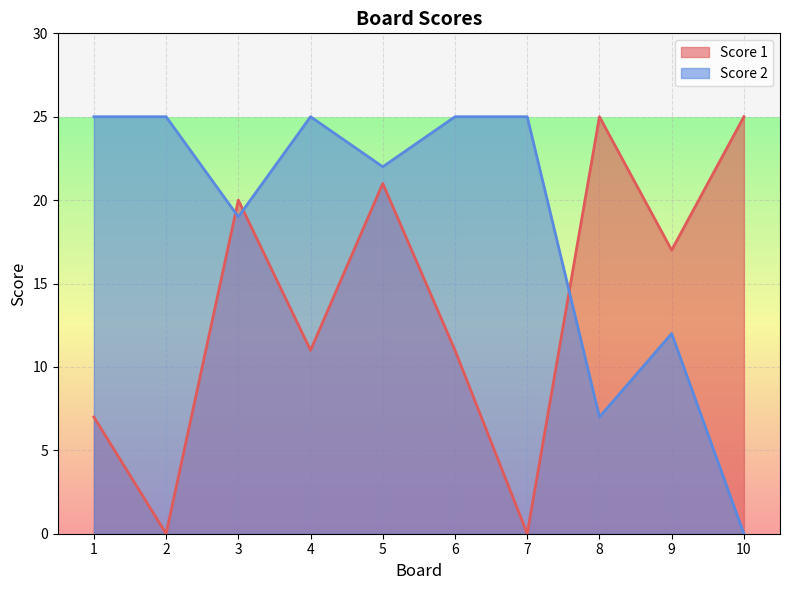

Which has a higher value, 8 or 6?

8